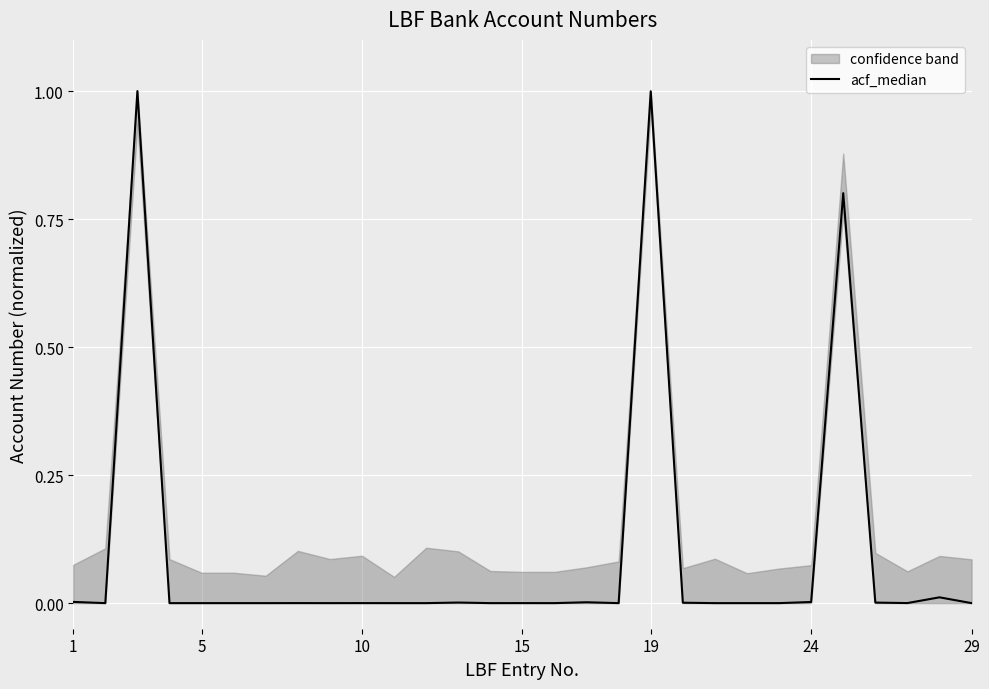

Reading left to right, list all the values displayed in this chart.

0.0	0.0	1.0	0.0	0.0	0.0	0.0	0.0	0.0	0.0	0.0	0.0	0.0	0.0	0.0	0.0	0.0	0.0	1.0	0.0	0.0	0.0	0.0	0.0	0.8	0.0	0.0	0.0	0.0